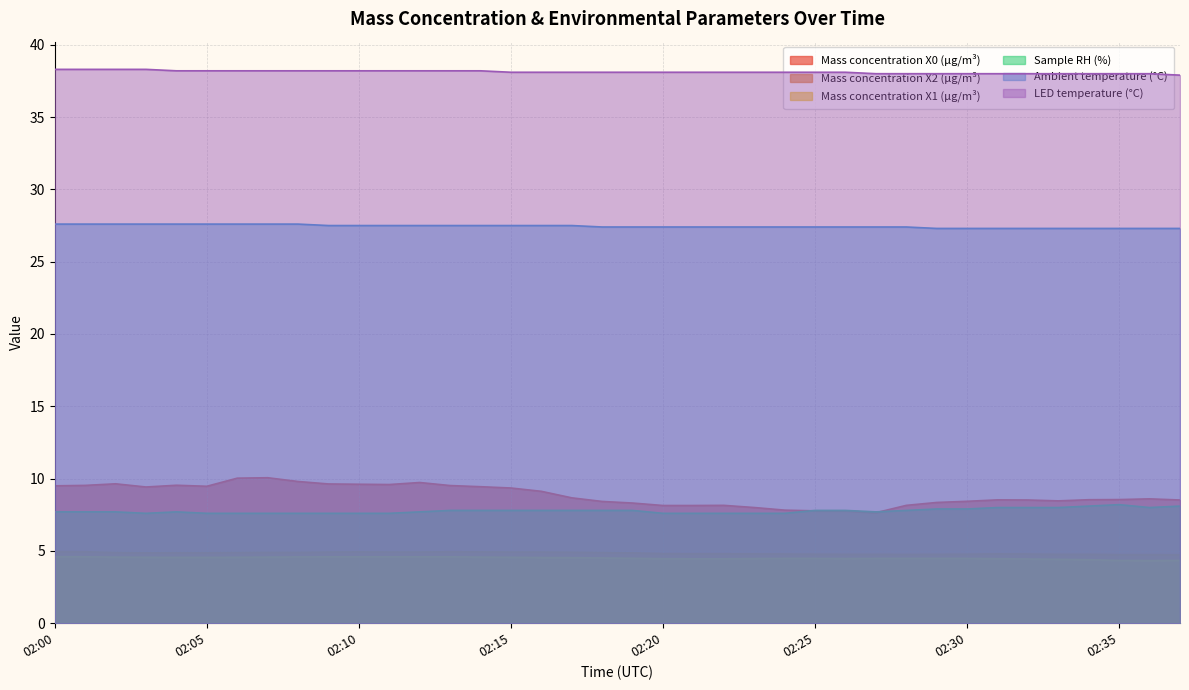

The value of Ambient temperature (°C) at 02:15 is 27.5. True or false?

True